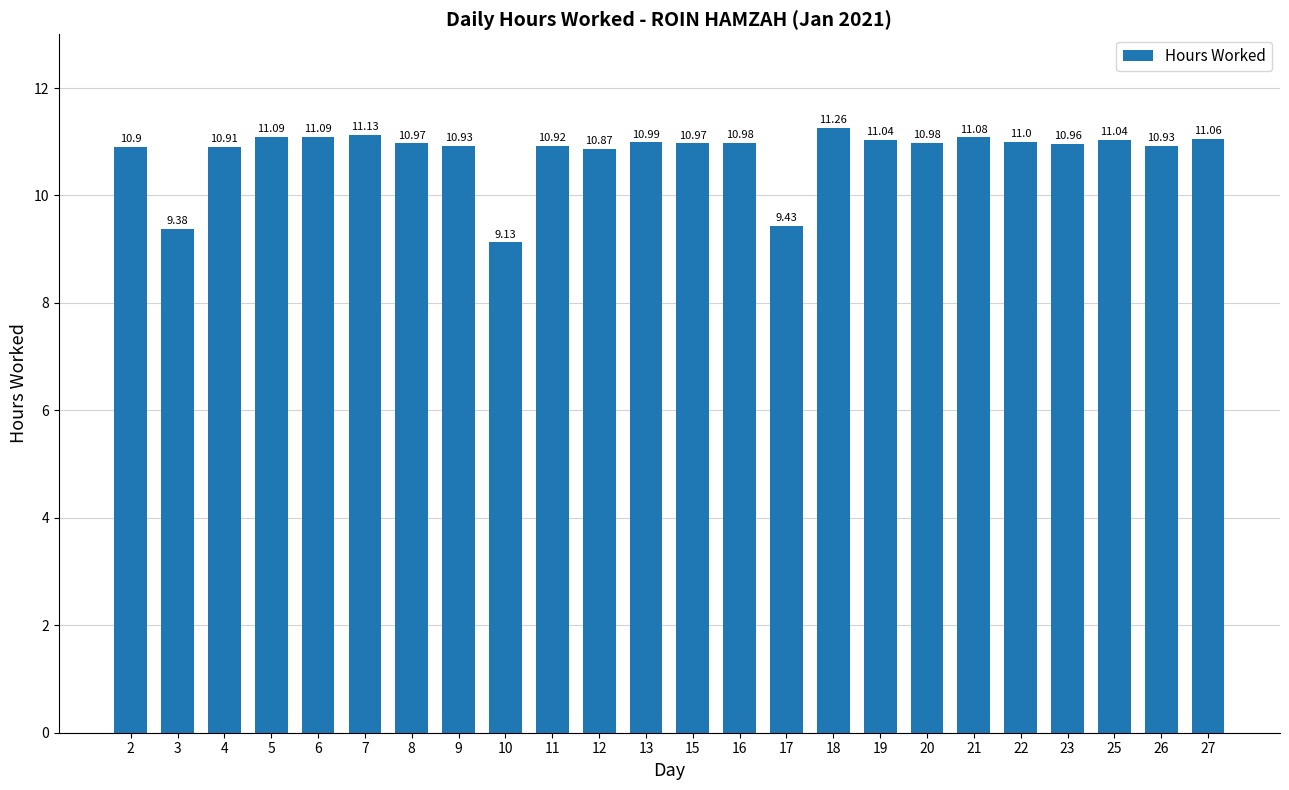

How many data points are less than 10?

3